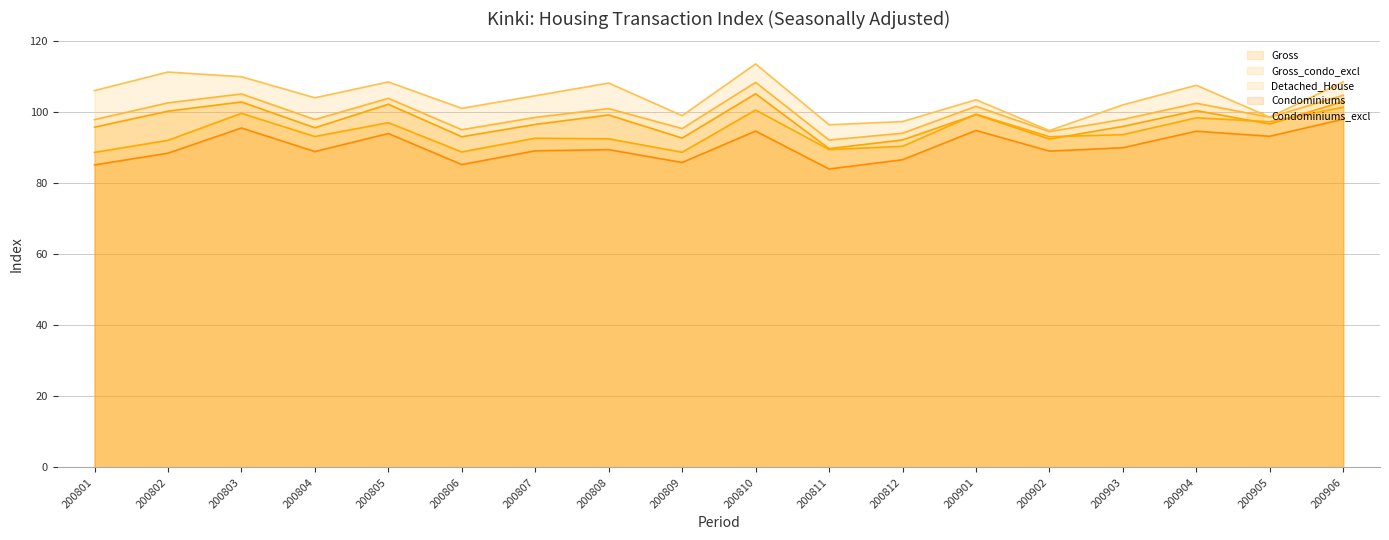

What is the total value across all series at 200811?

452.1